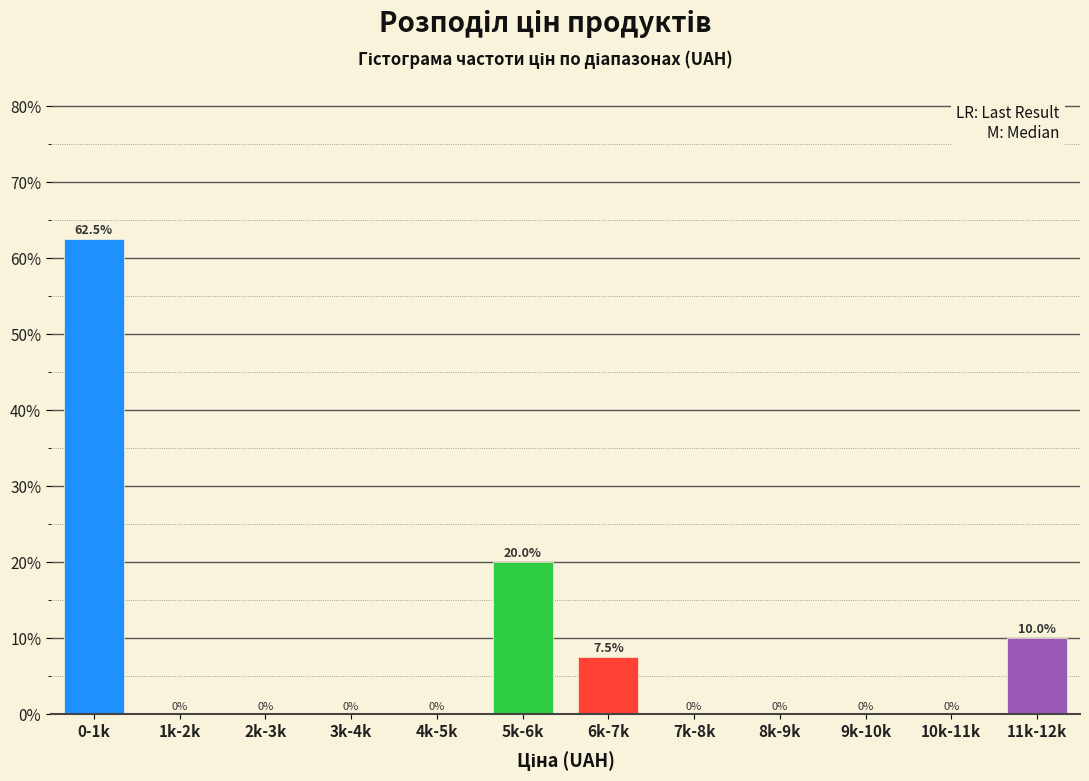

Reading left to right, what are all the values shown in this chart?

0-1k=62.5	1k-2k=0.0	2k-3k=0.0	3k-4k=0.0	4k-5k=0.0	5k-6k=20.0	6k-7k=7.5	7k-8k=0.0	8k-9k=0.0	9k-10k=0.0	10k-11k=0.0	11k-12k=10.0